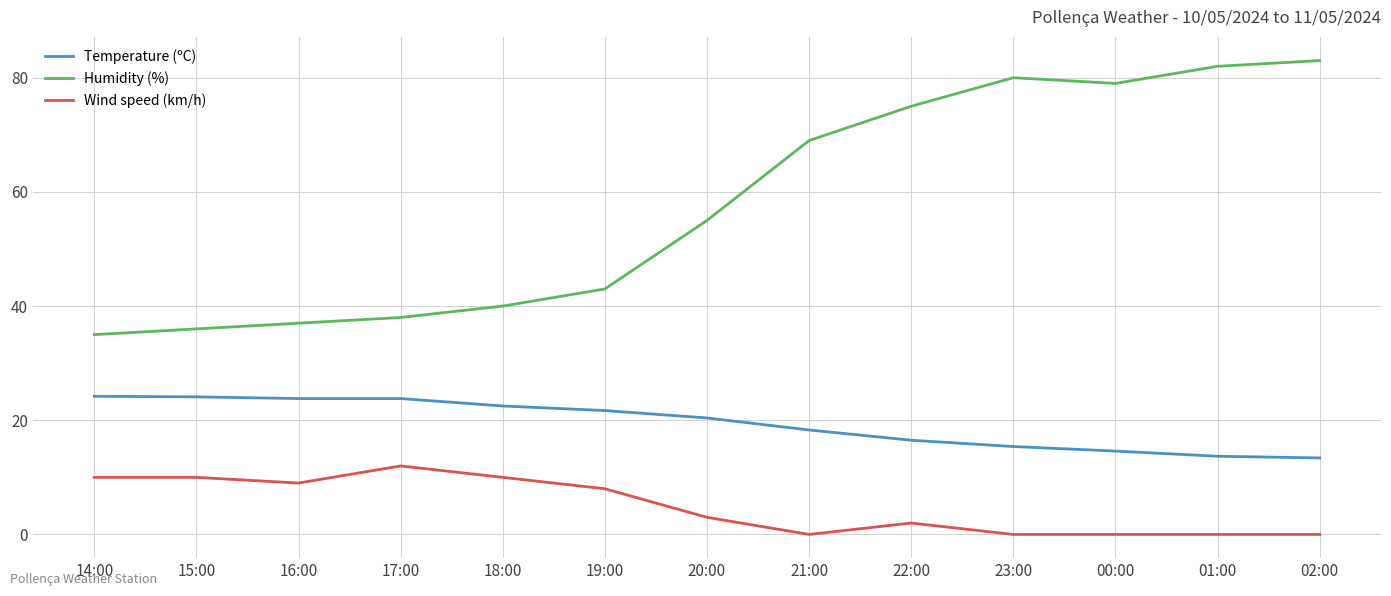

Read the Temperature (ºC) value at 15:00.

24.1